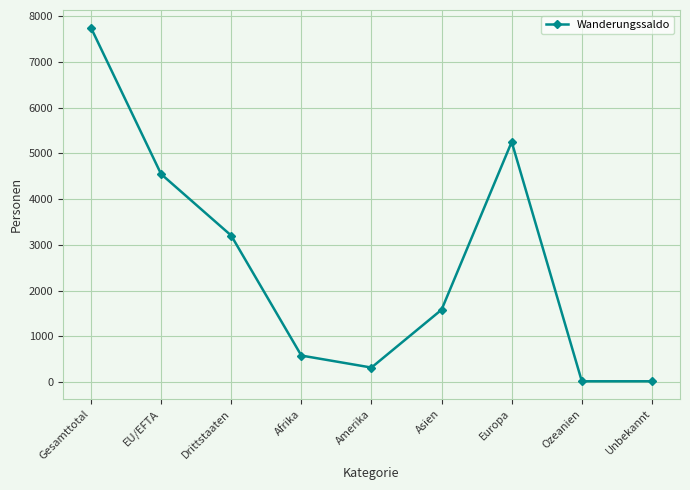

What is the label of the 6th point from the left?

Asien